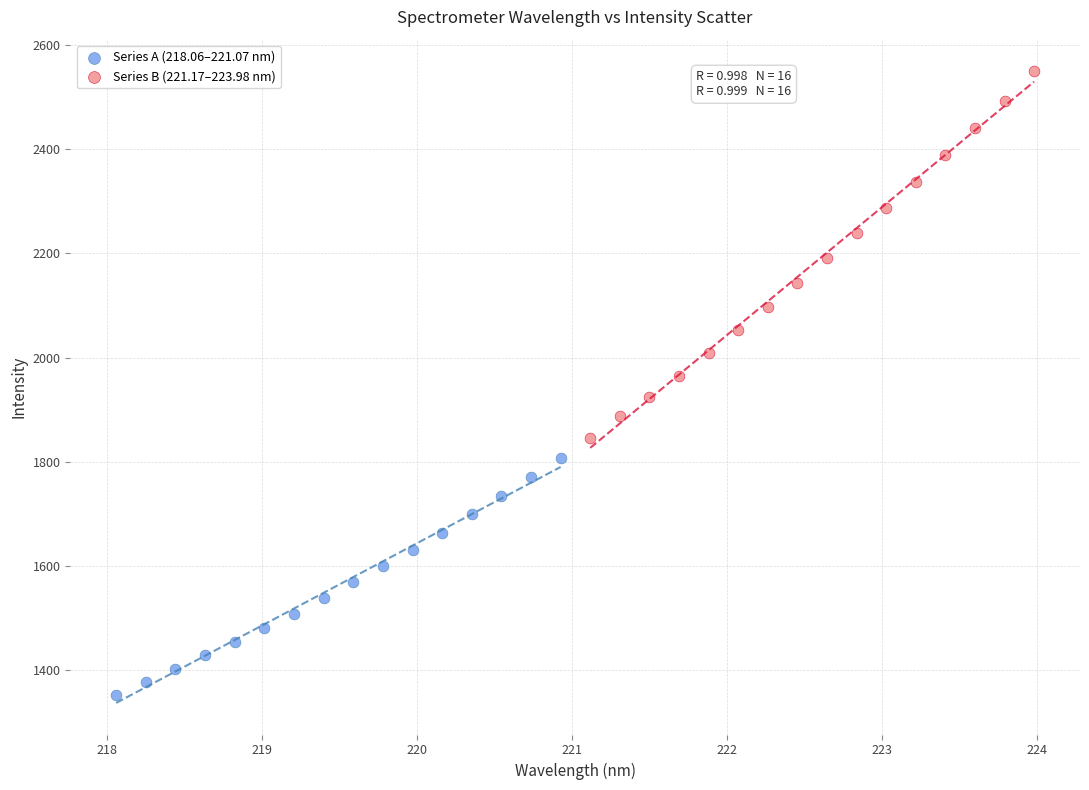

Which series has the widest spread of Y values?

Series B (221.17–223.98 nm)